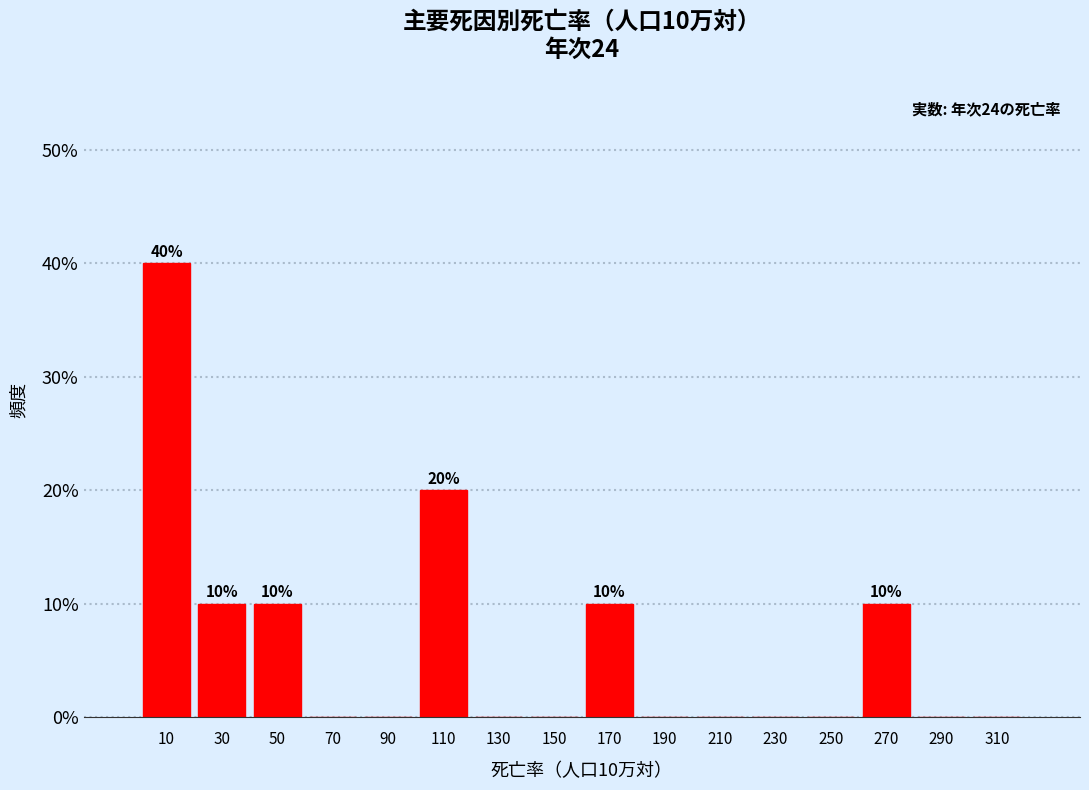

Over which range of the x-axis is the bar tallest?

0 to 20